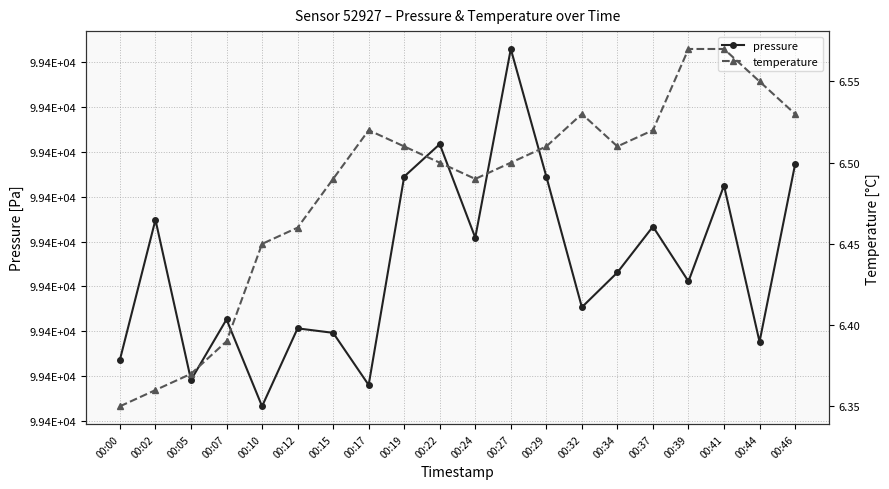

The pressure series shows 99413.2 at 00:07. True or false?

True